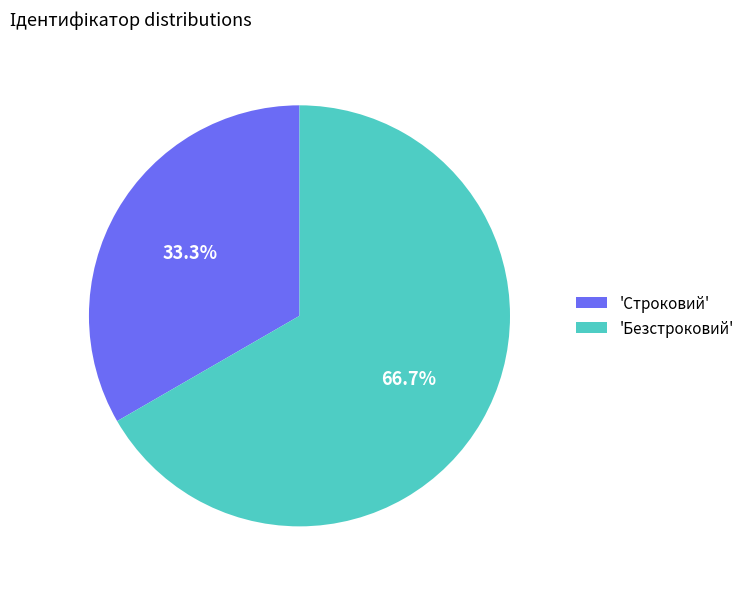

Rank the categories by value from lowest to highest.

'Строковий', 'Безстроковий'